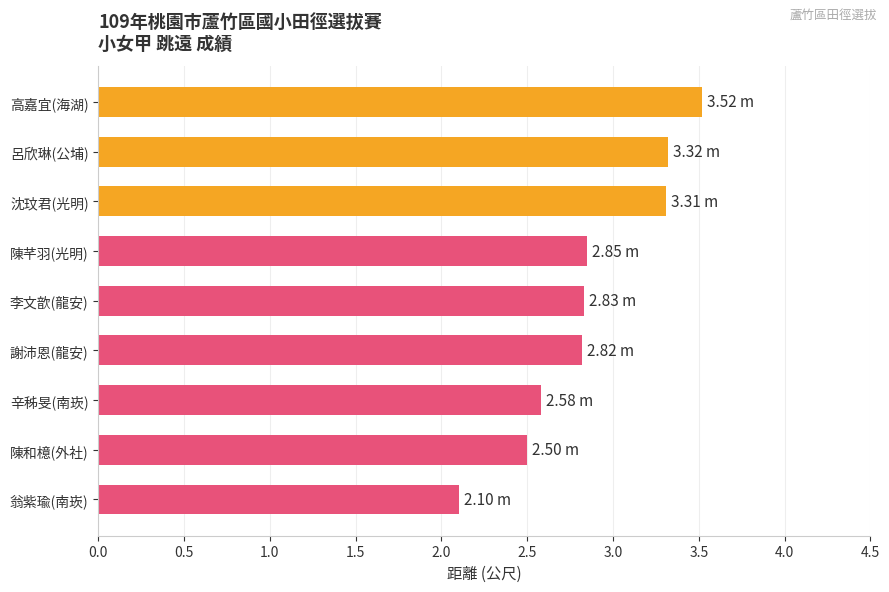

What is the sum of all values?

25.8